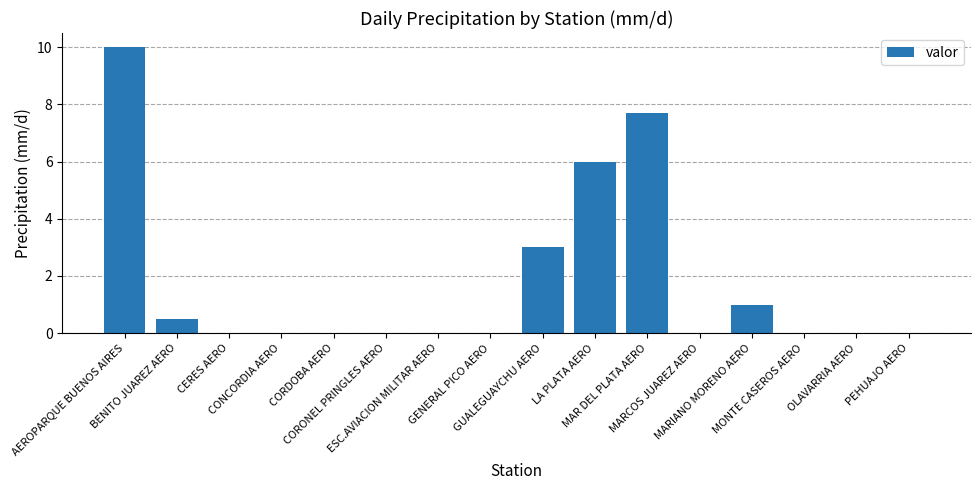

What is the difference between the values at OLAVARRIA AERO and GUALEGUAYCHU AERO?

3.0